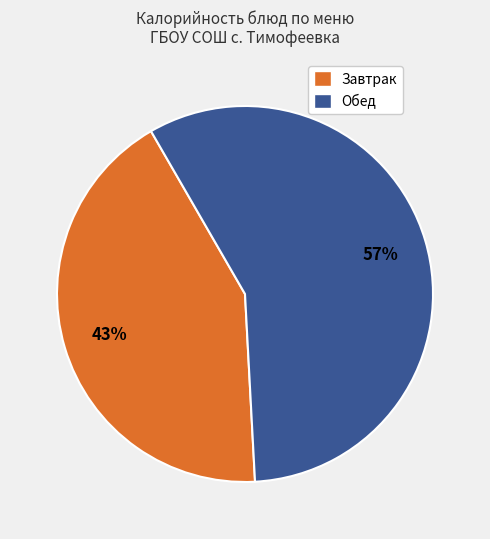

To the nearest percent, what is the average slice percentage?

50%